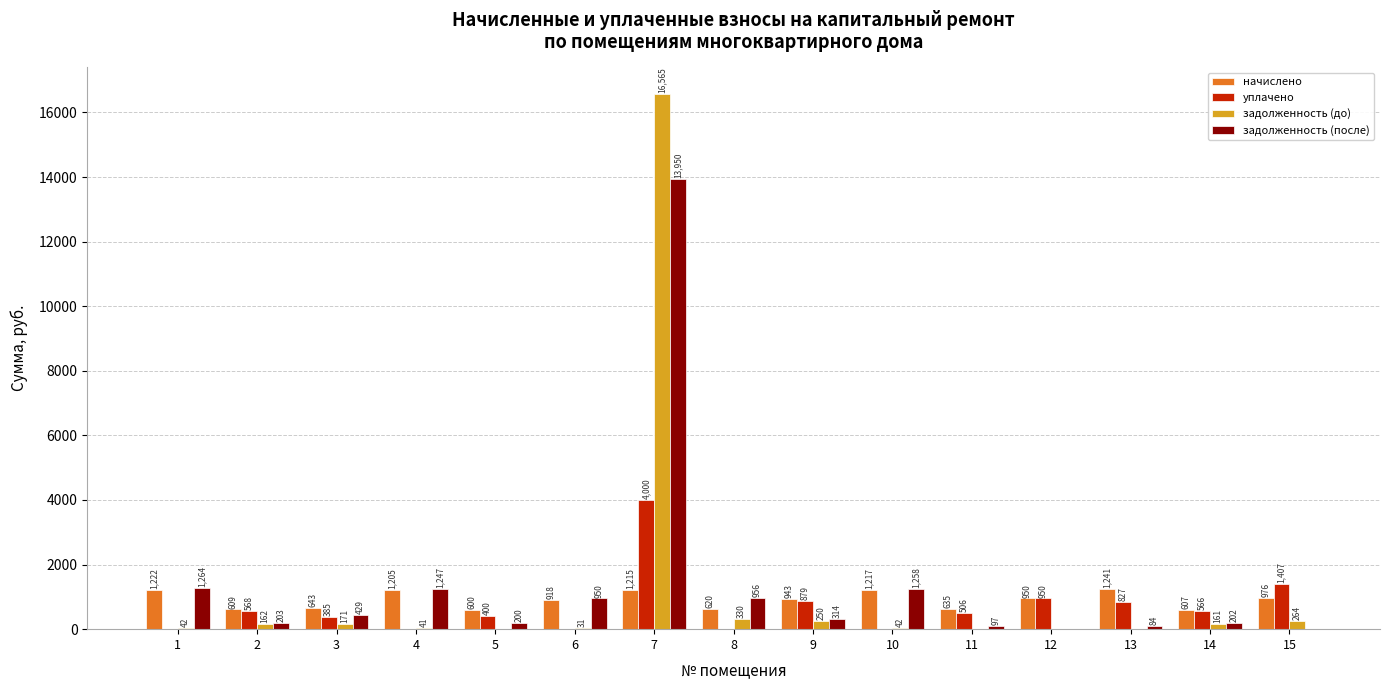

What is the sum of the начислено values at 12 and 5?

1550.0